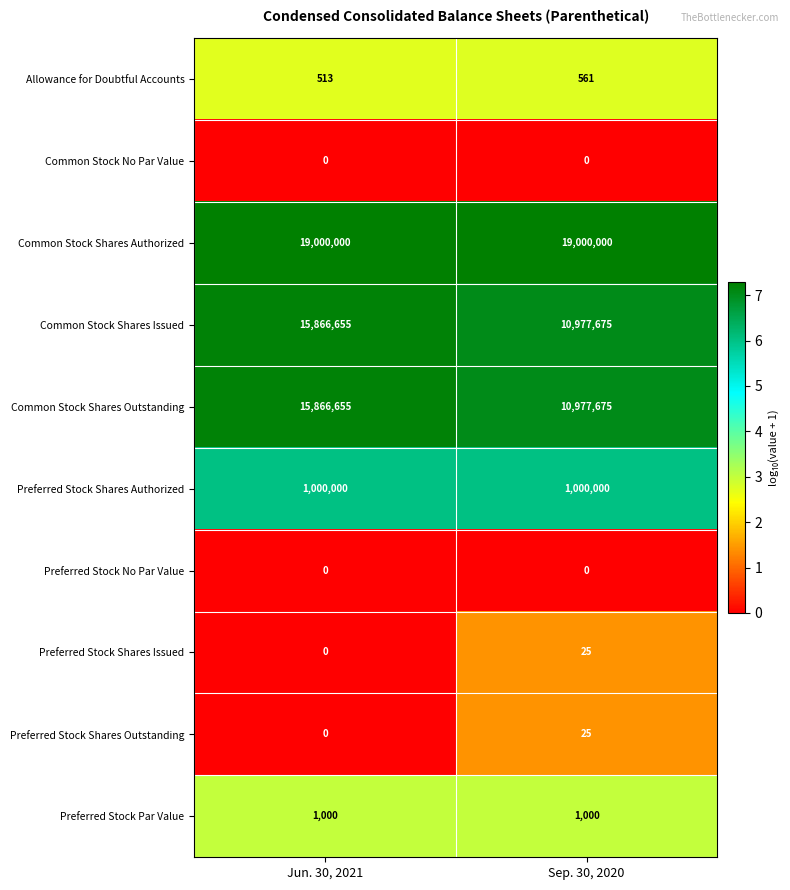

At which label does Preferred Stock Shares Issued reach its peak?

Sep. 30, 2020